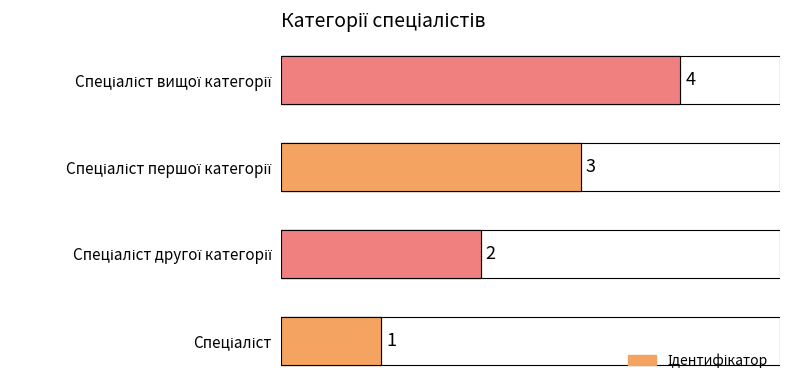

Is it true that the value at Спеціаліст другої категорії is 2?

True